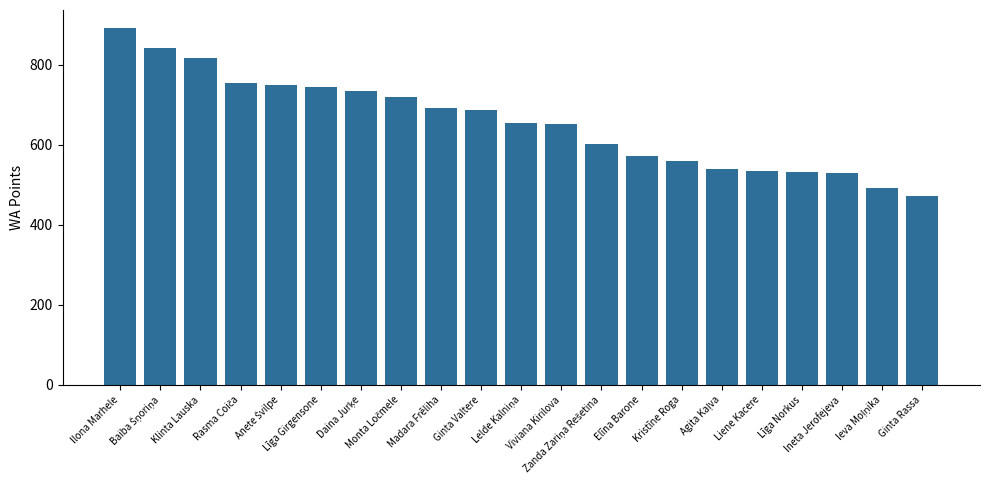

What is the value of the 4th bar from the left?

754